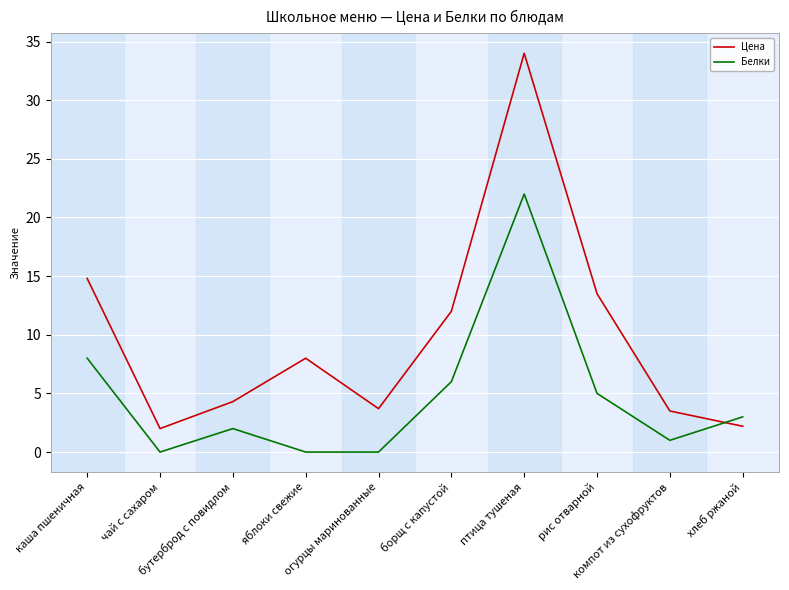

True or false: Цена has a value of 8.0 at яблоки свежие.

True